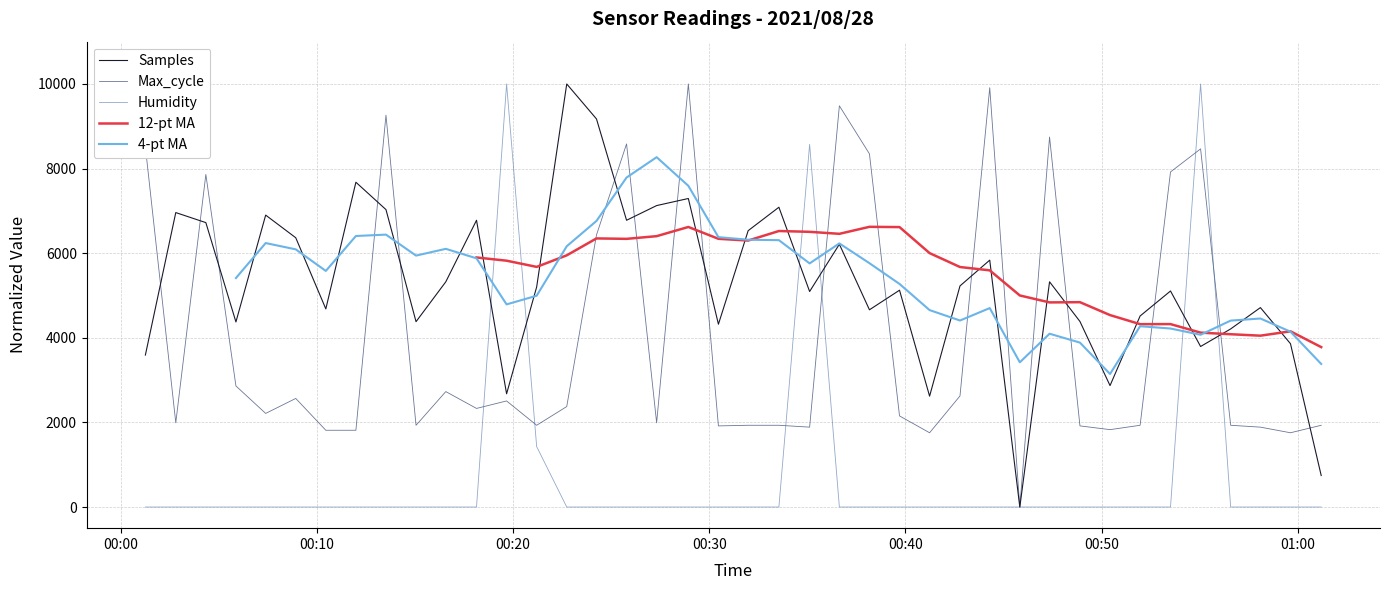

What is the highest value of the Samples series?

10000.0